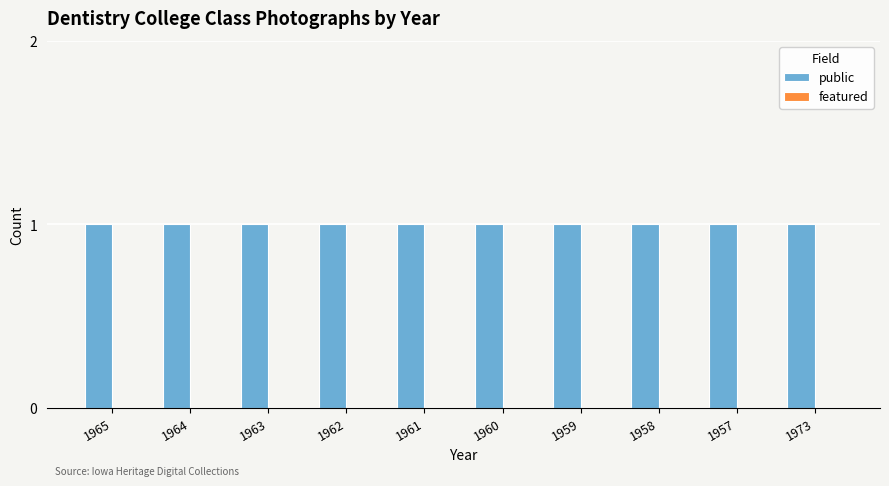

What is the label of the 7th bar from the left?

1959